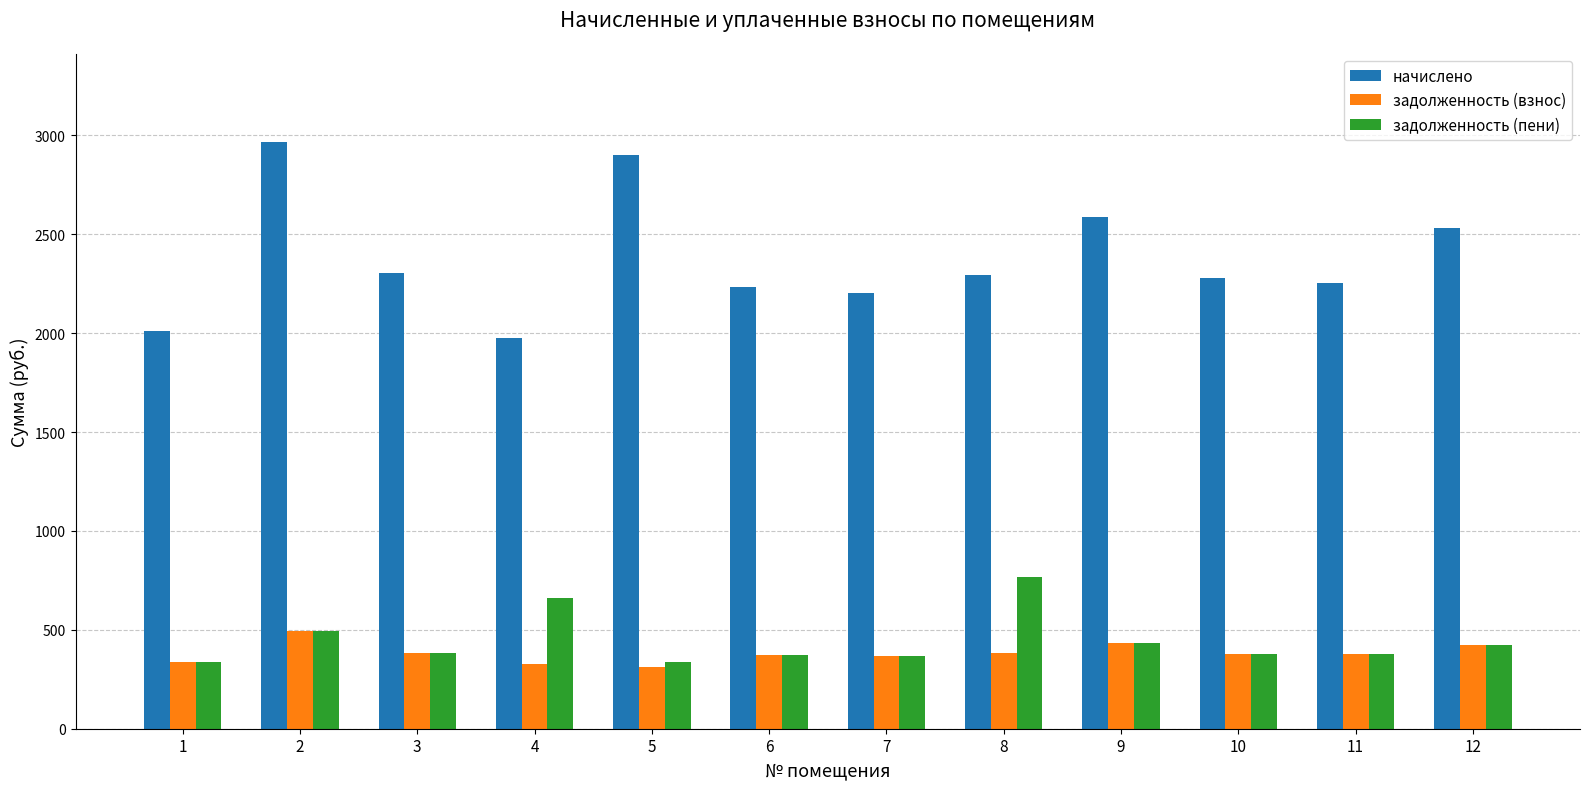

List the series in order of their peak value, lowest first.

задолженность (взнос), задолженность (пени), начислено